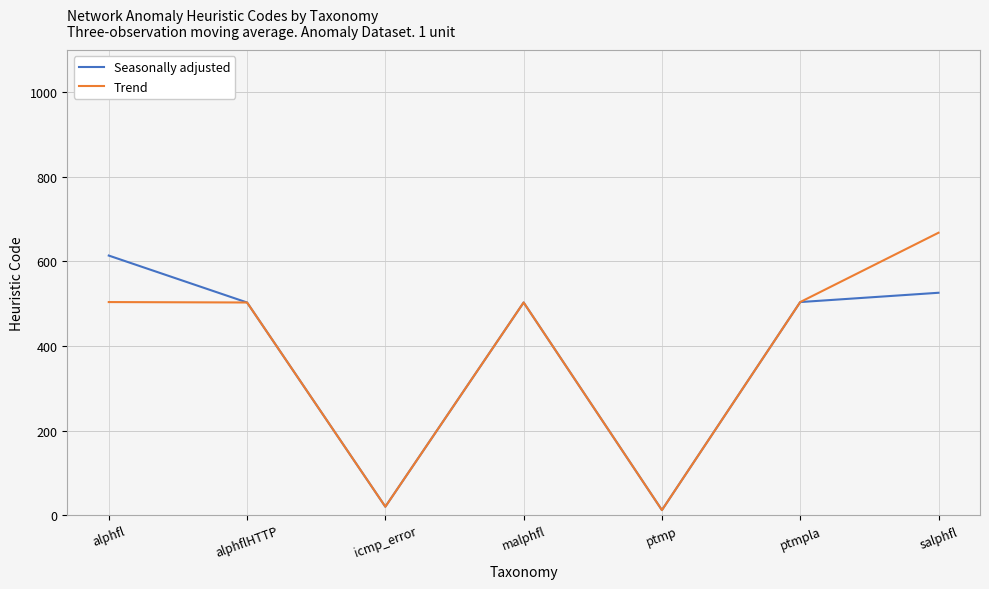

What is the total value across all series at alphflHTTP?

1006